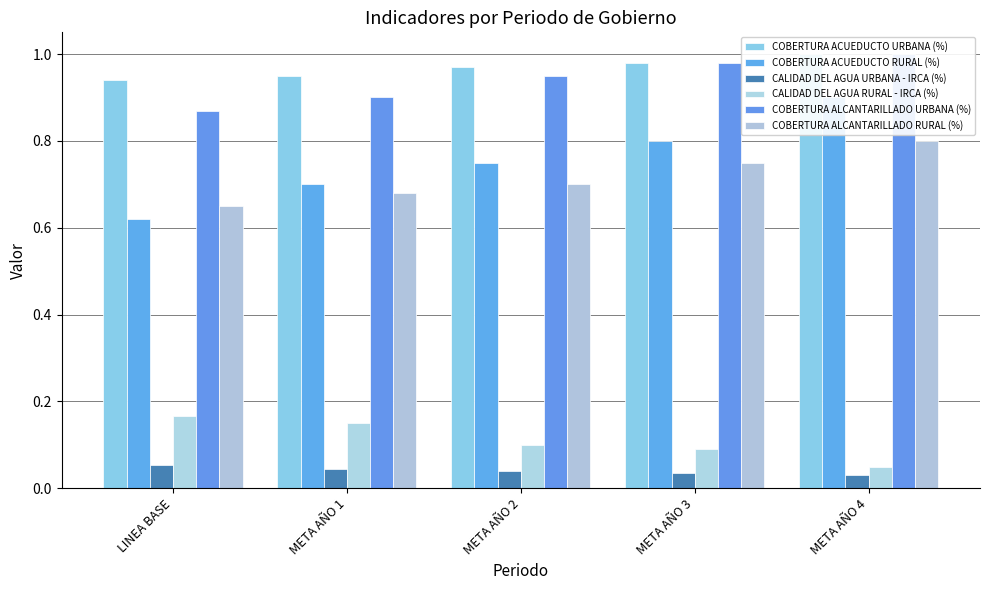

Is it true that COBERTURA ACUEDUCTO URBANA (%) equals 0.5 at META AÑO 1?

False